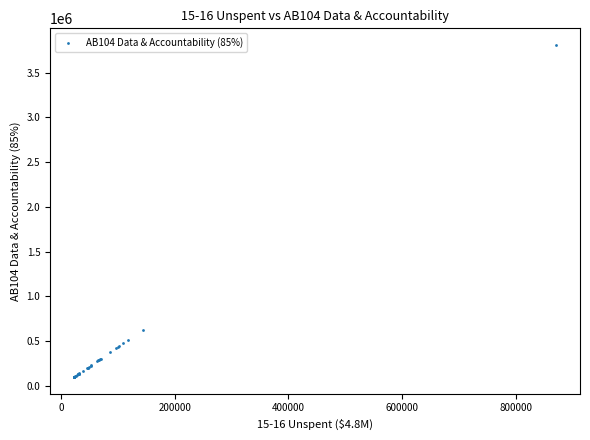

What Y value in the scatter plot is closest to 1955346?

627952